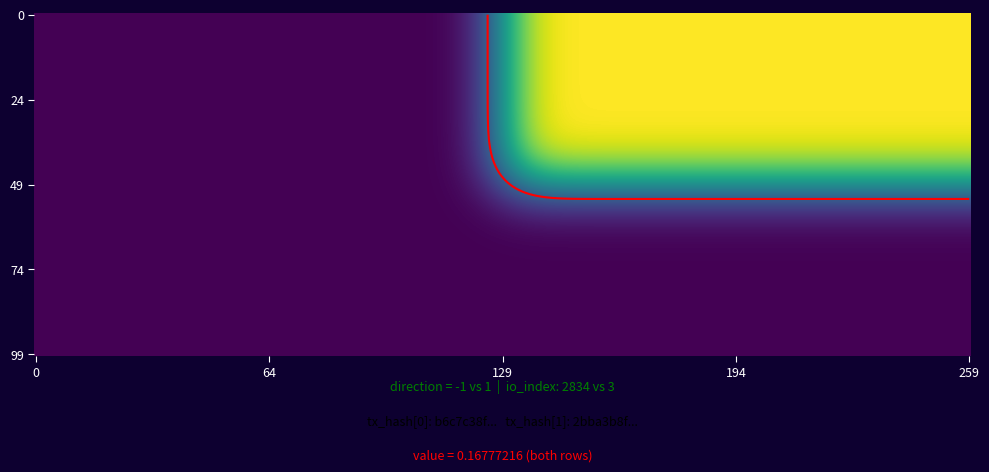

What is the sum of all 2bba3b8f85da20107d43d952916599dc2af7635 values?

4